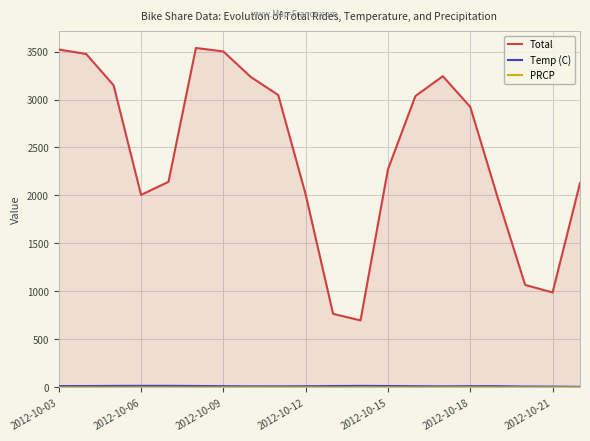

What is the average value of the Temp (C) series?

12.3